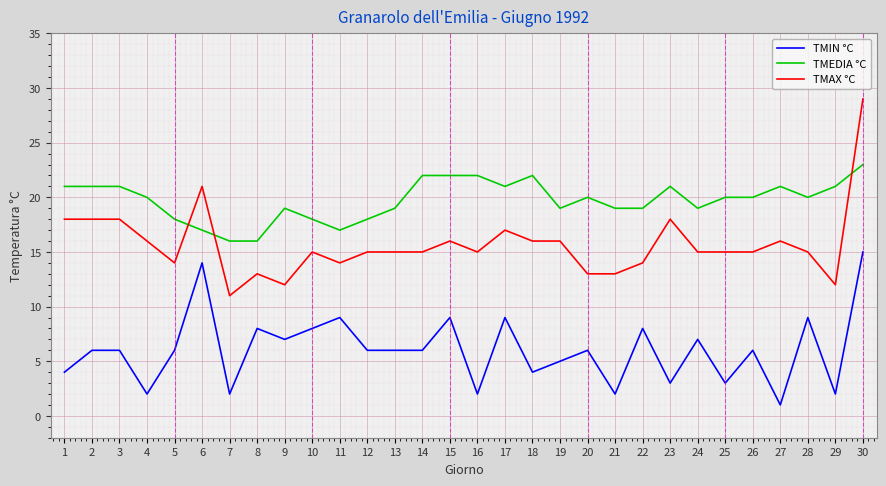

What is the difference between the TMEDIA °C values at 4 and 13?

1